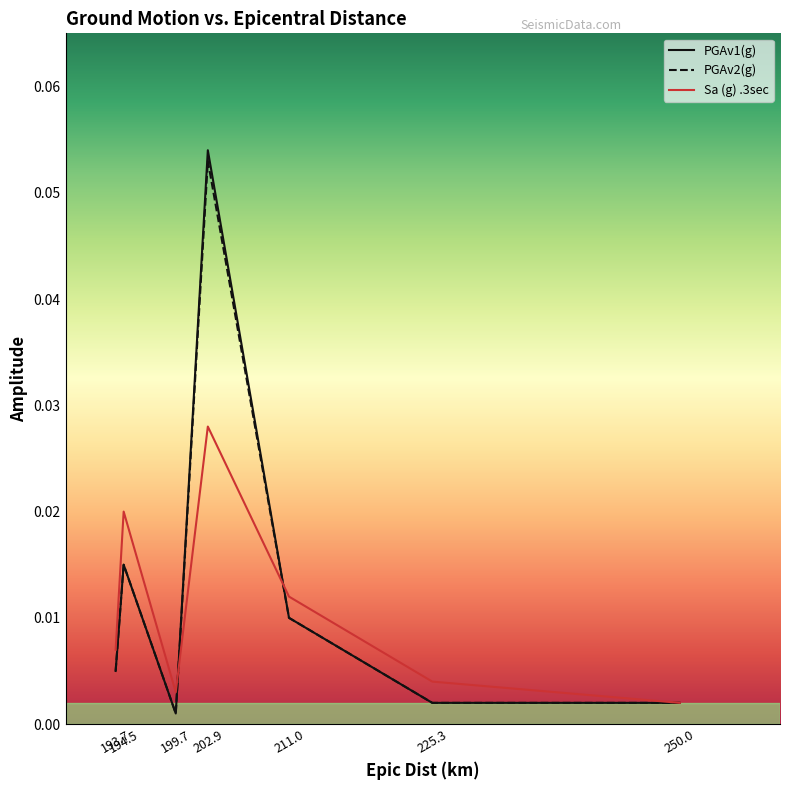

At how many categories does at least one series exceed 0?

7